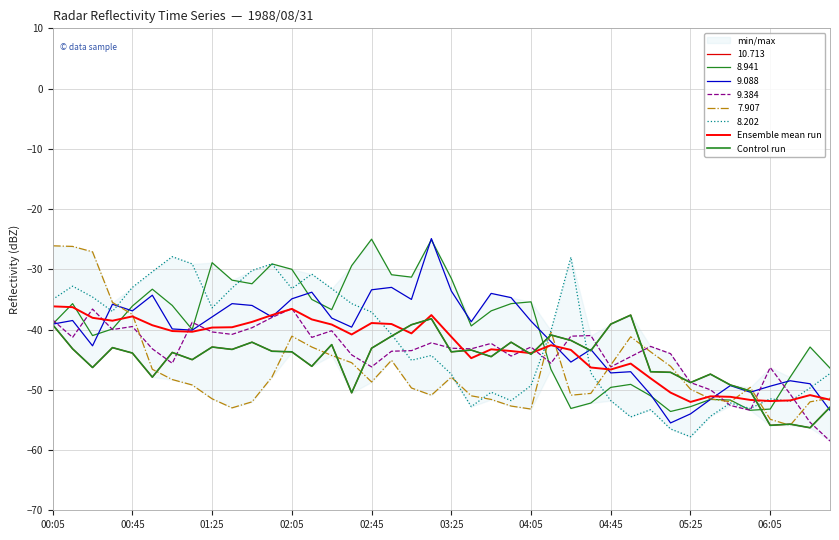

Does the chart display data point markers on the line(s)?

No